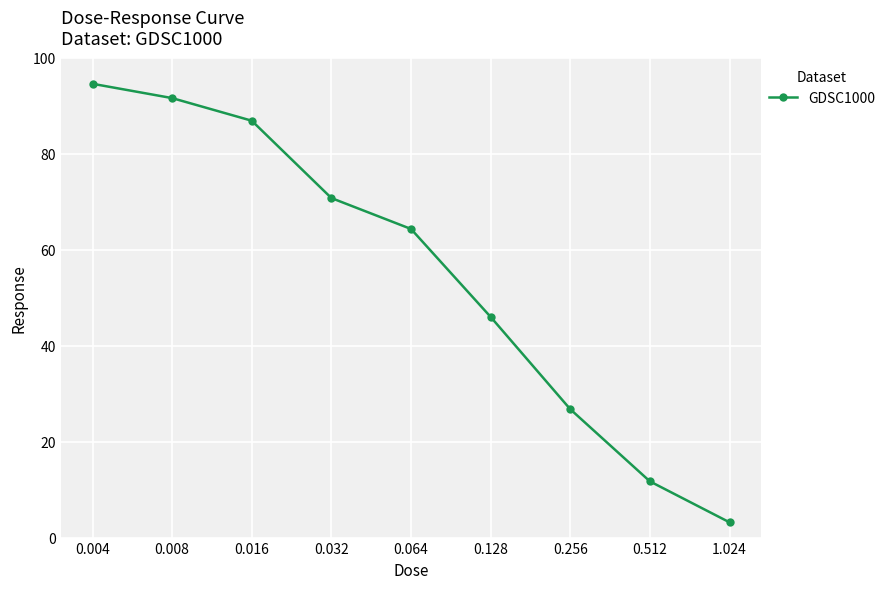

What is the maximum value shown in the chart?

94.6